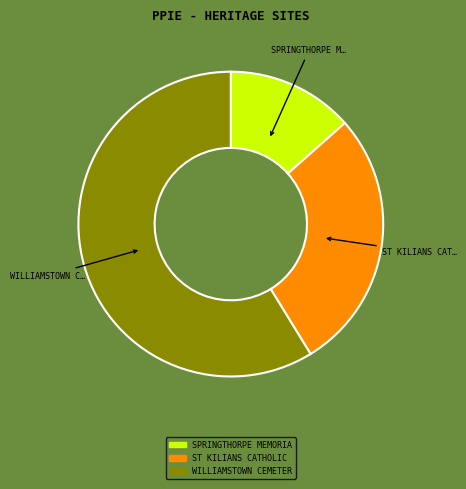

Which category has the biggest portion of the pie?

WILLIAMSTOWN CEMETERY